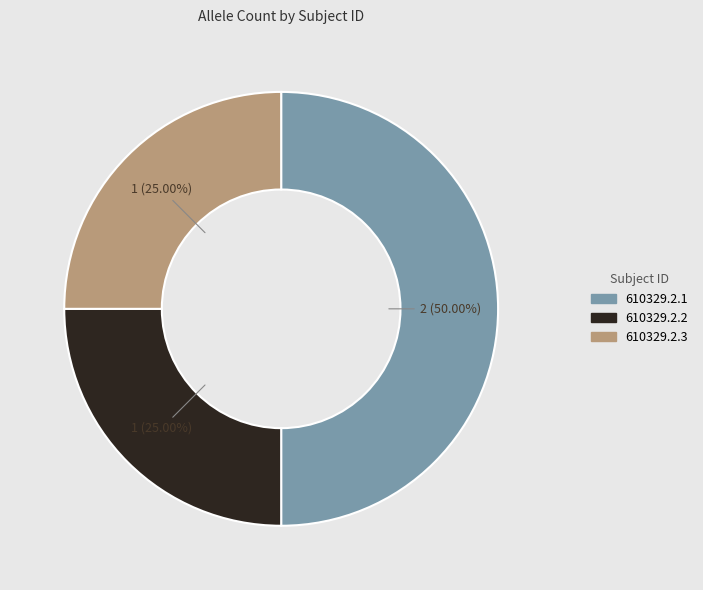

Is 610329.2.2 the majority of the pie?

No